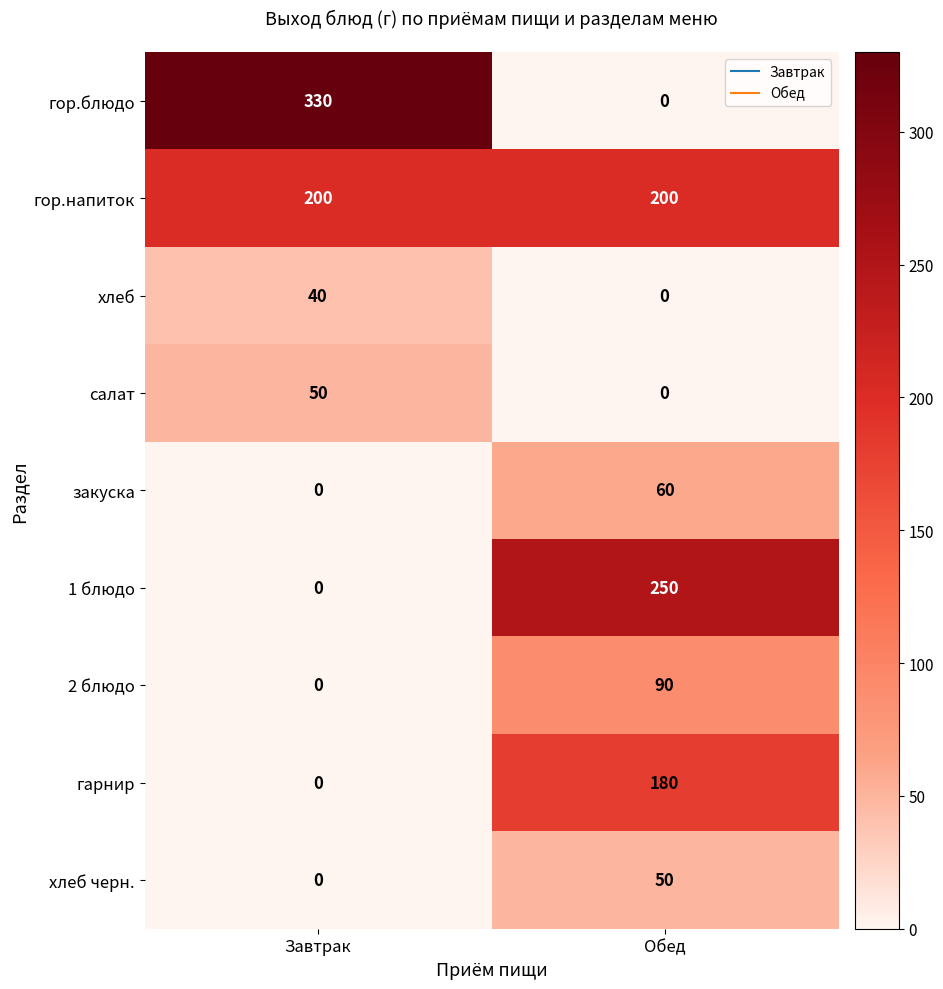

List the labels in order of 1 блюдо value, largest first.

Обед, Завтрак